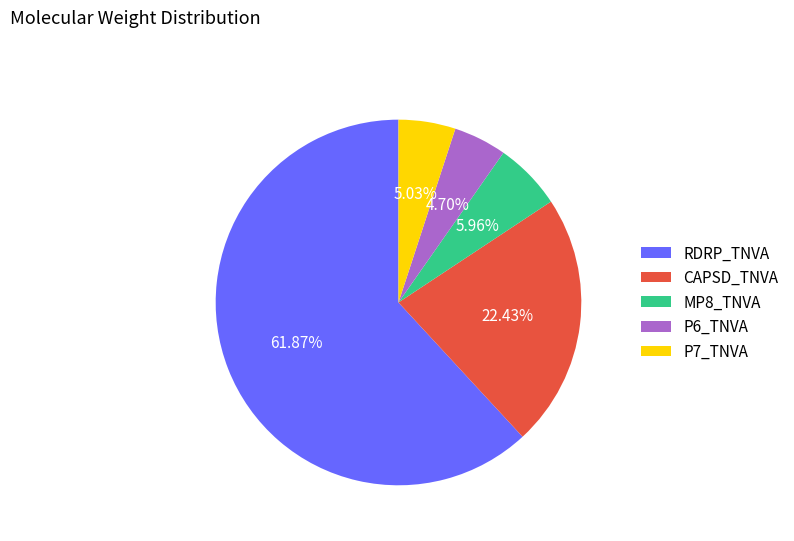

To the nearest percent, what percentage of the pie is CAPSD_TNVA?

22%